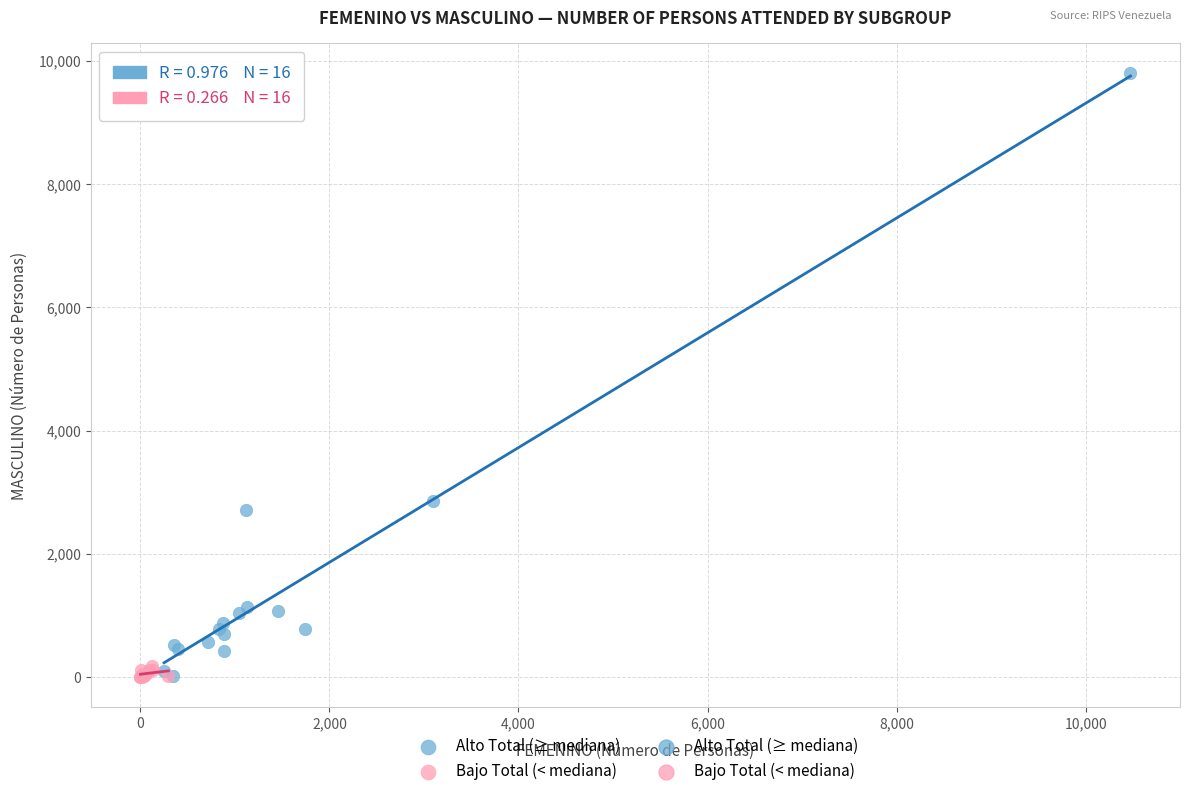

Which series has the largest Y range (max minus min)?

Alto Total (≥ mediana)